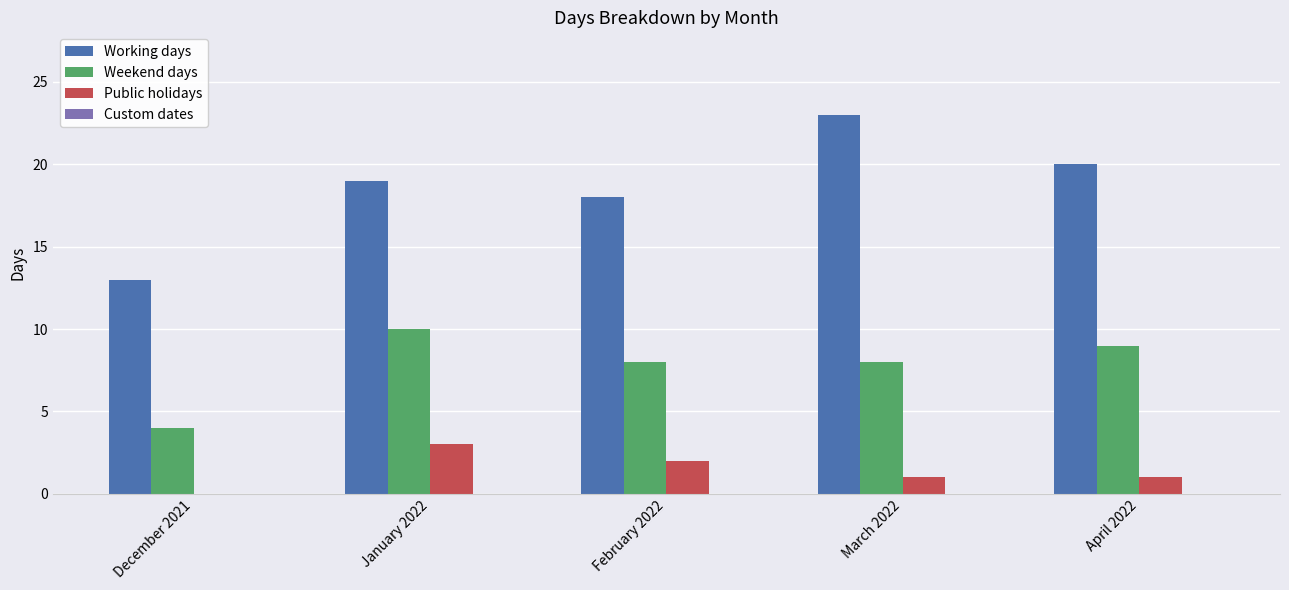

Between December 2021 and April 2022, which series saw the biggest shift?

Working days